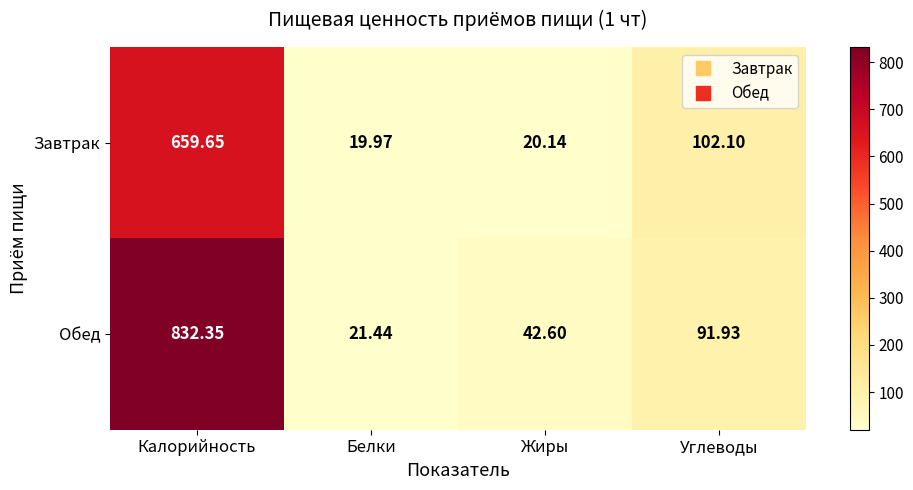

Is the value of Завтрак at Жиры greater than the value of Обед at Калорийность?

No